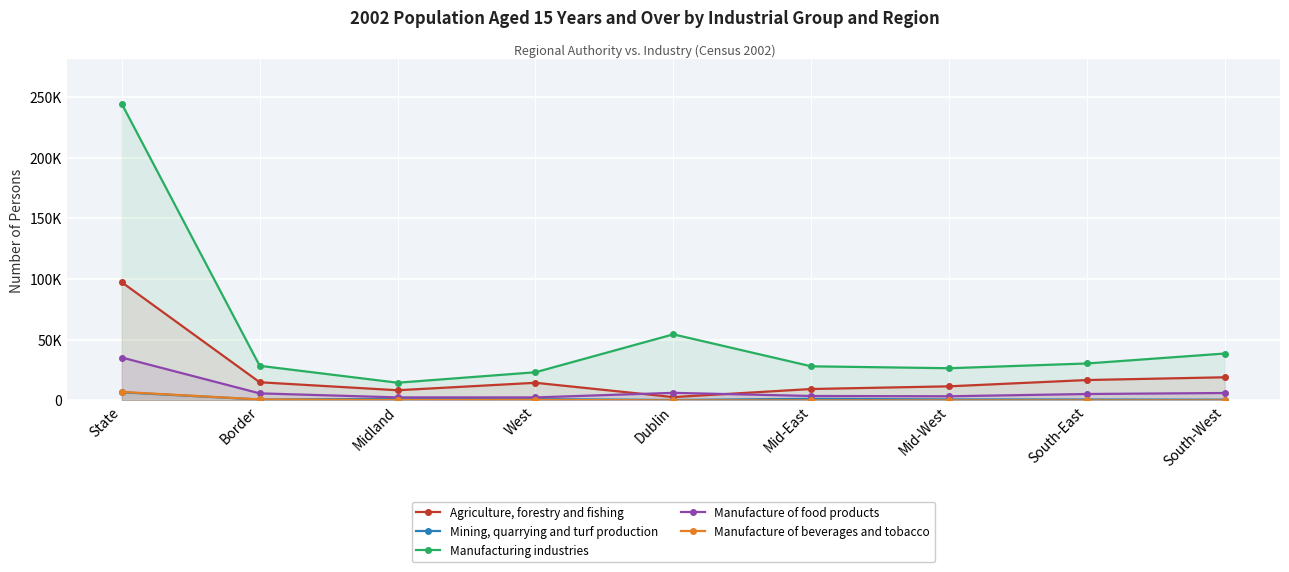

At which category does Manufacture of food products reach its first local peak?

Dublin